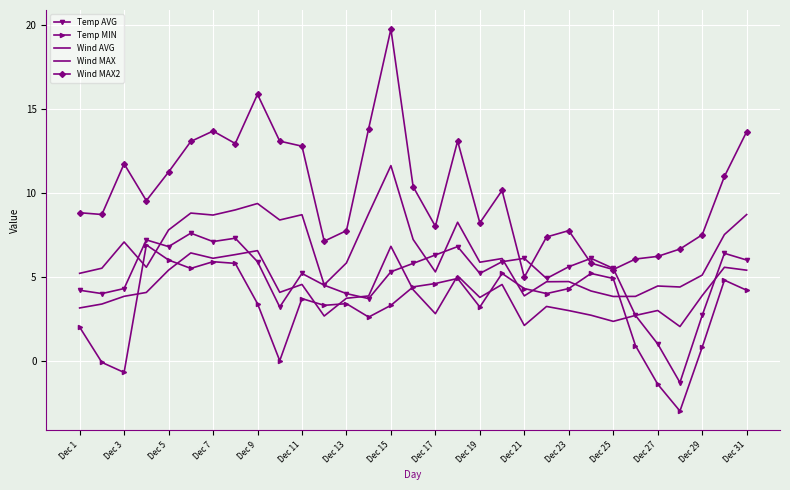

Which series has the largest total across all categories?

Wind MAX2